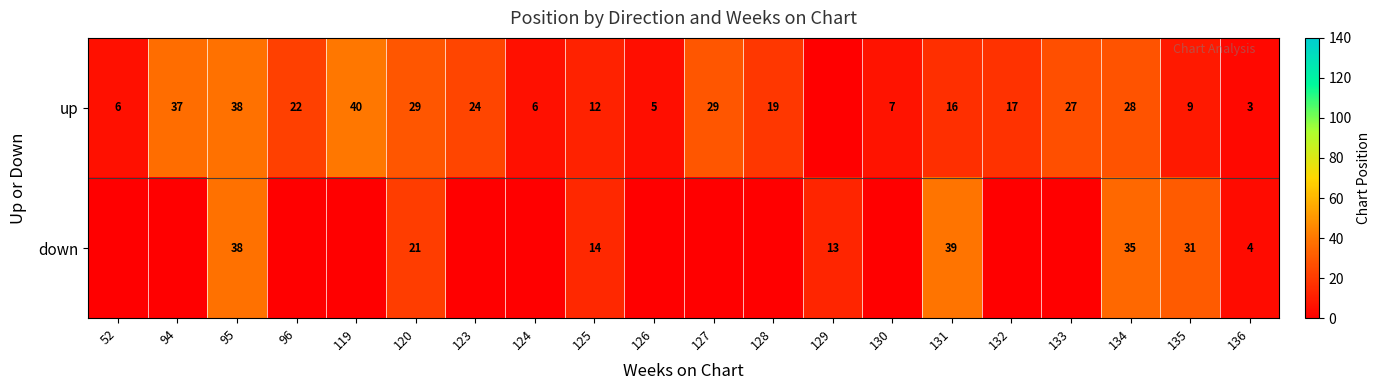

Is the value of down at 129 greater than the value of up at 132?

No